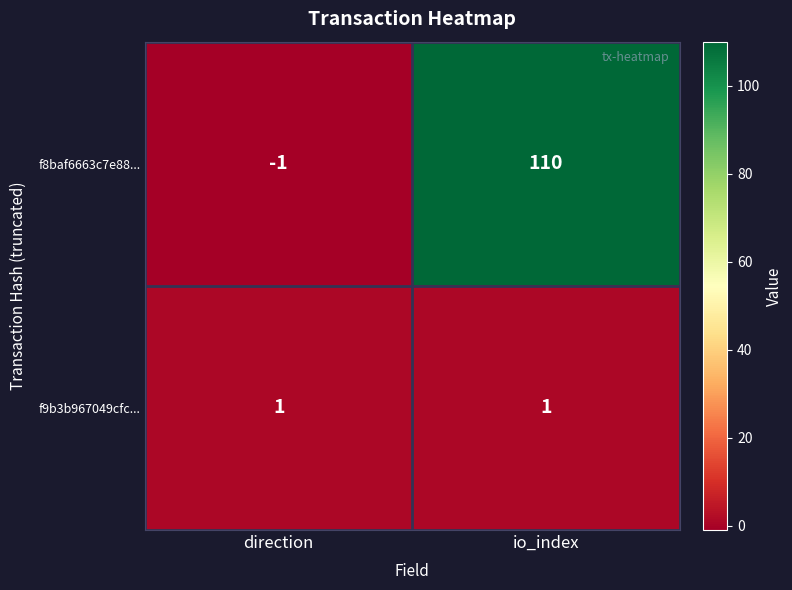

Is it true that f9b3b967049cfc... equals 1 at io_index?

True